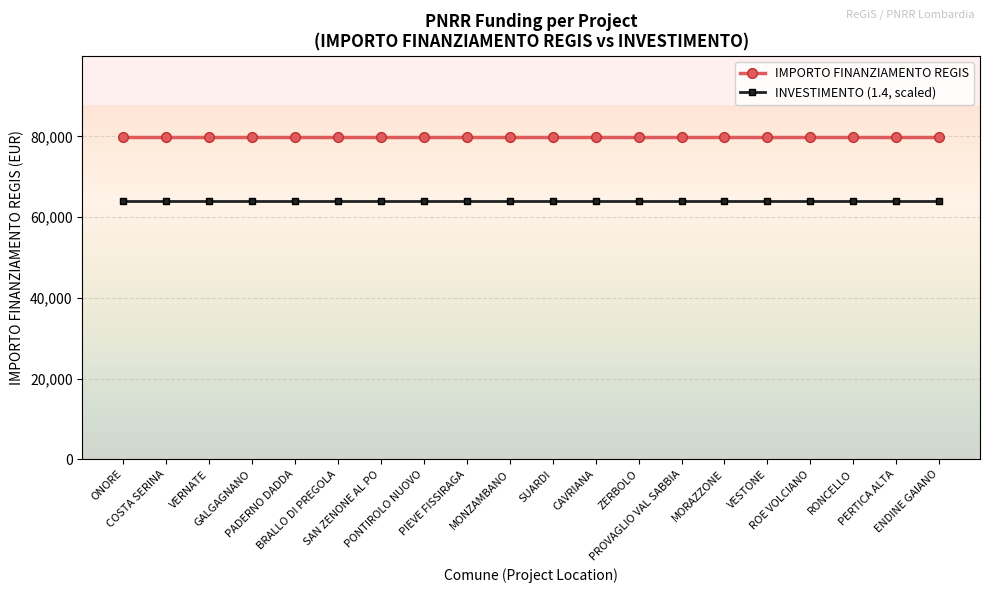

What are all the series names shown in the legend?

IMPORTO FINANZIAMENTO REGIS, INVESTIMENTO (1.4, scaled)